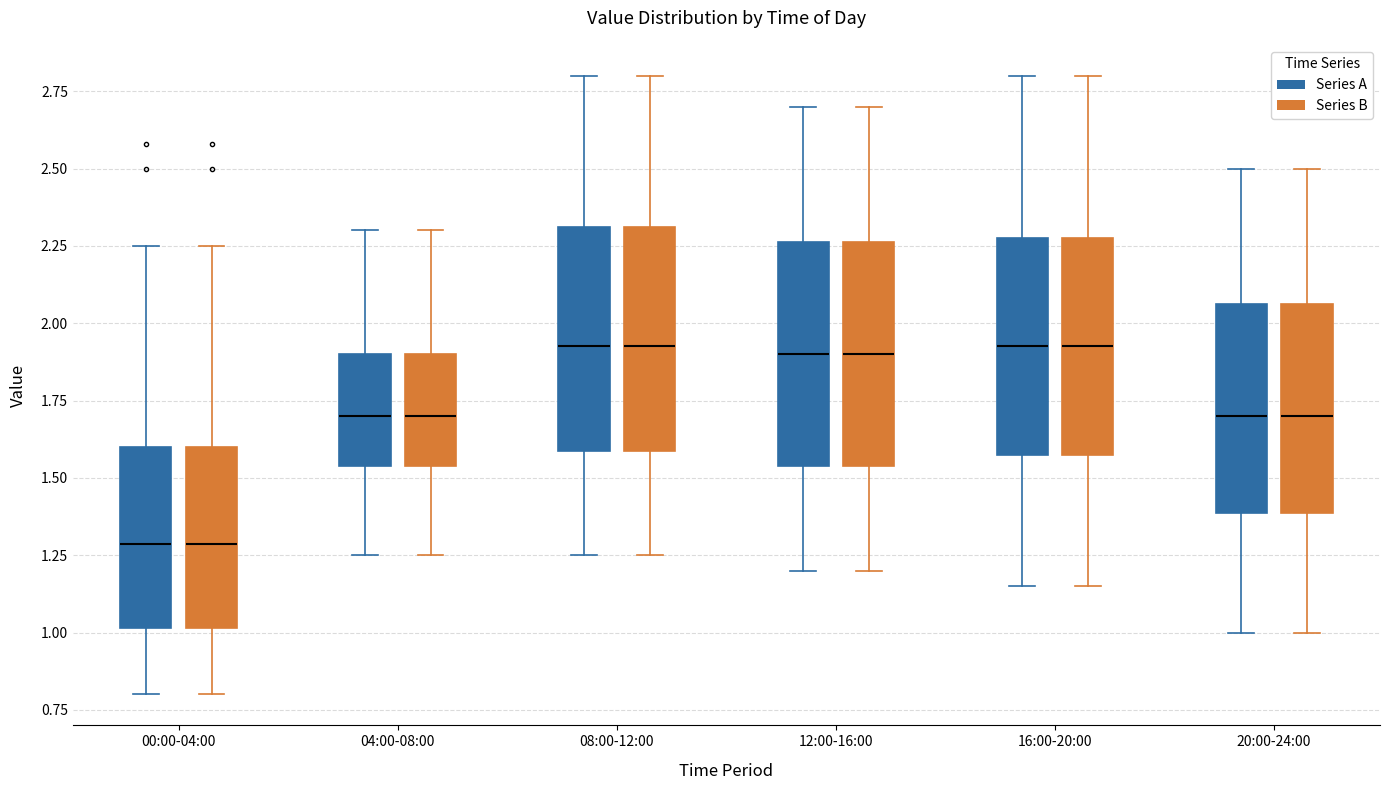

Where does the median line of the box for 08:00-12:00 (Series A) sit on the y-axis? The values are not printed on the chart, so give them approximately, as read against the axis.

1.95